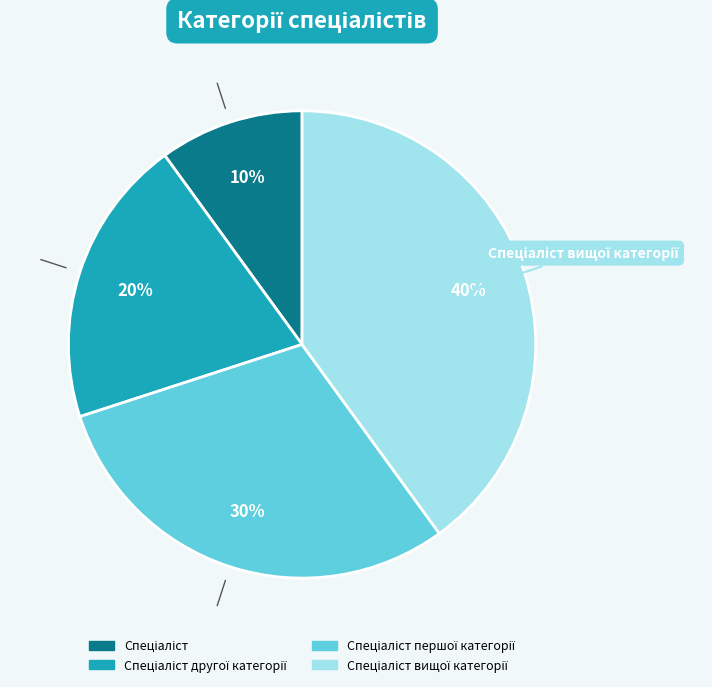

To the nearest percent, what is the difference between the largest and smallest slice percentages?

30%